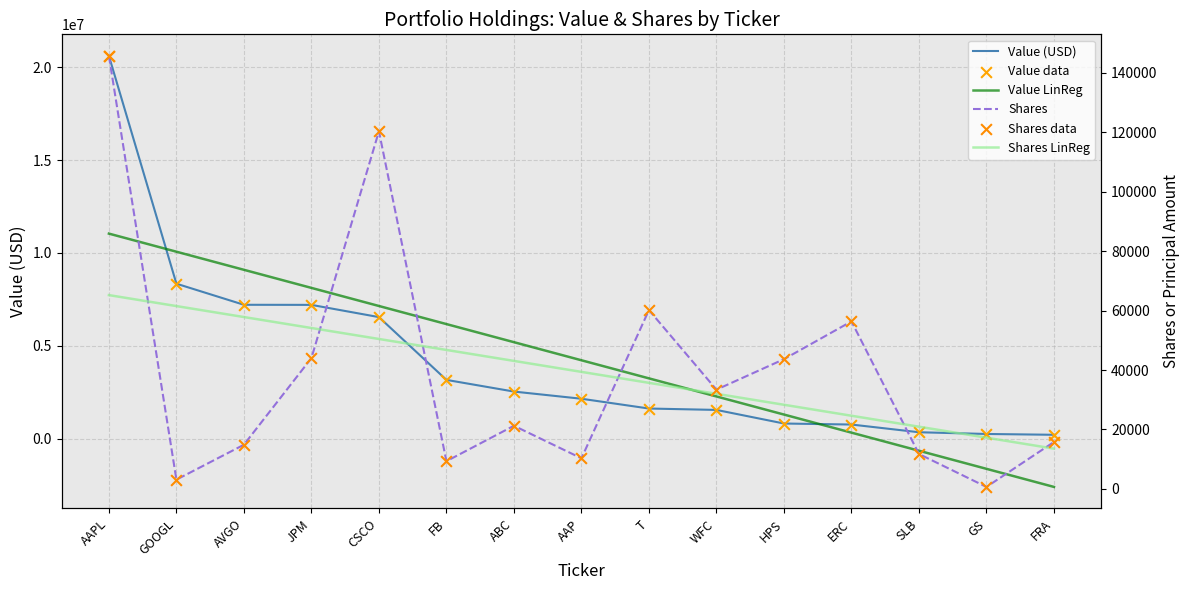

What are all the series names shown in the legend?

Value (USD), Value LinReg, Value data, Shares, Shares LinReg, Shares data